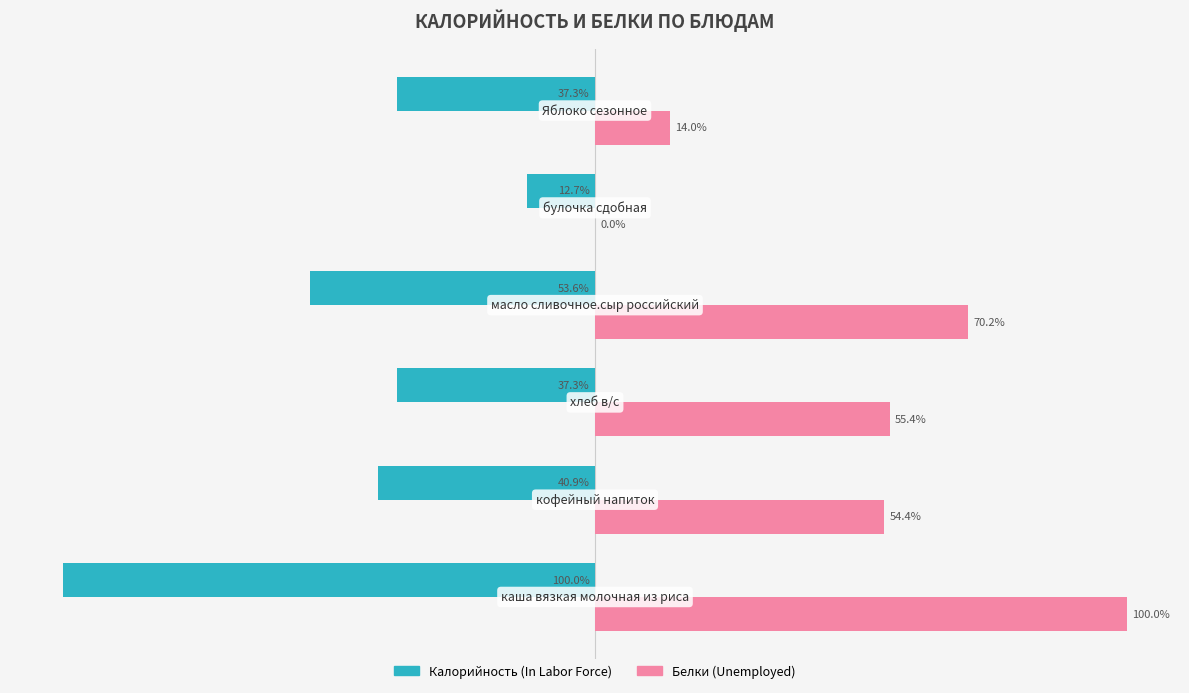

Which series has the largest total across all categories?

Белки (Unemployed)